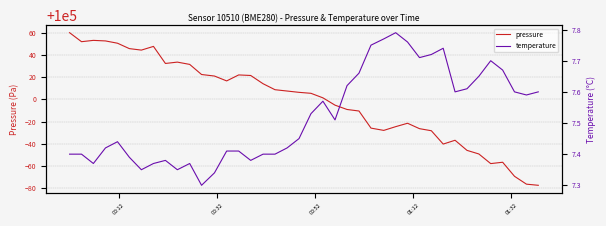

Count the number of categories in the chart.

40